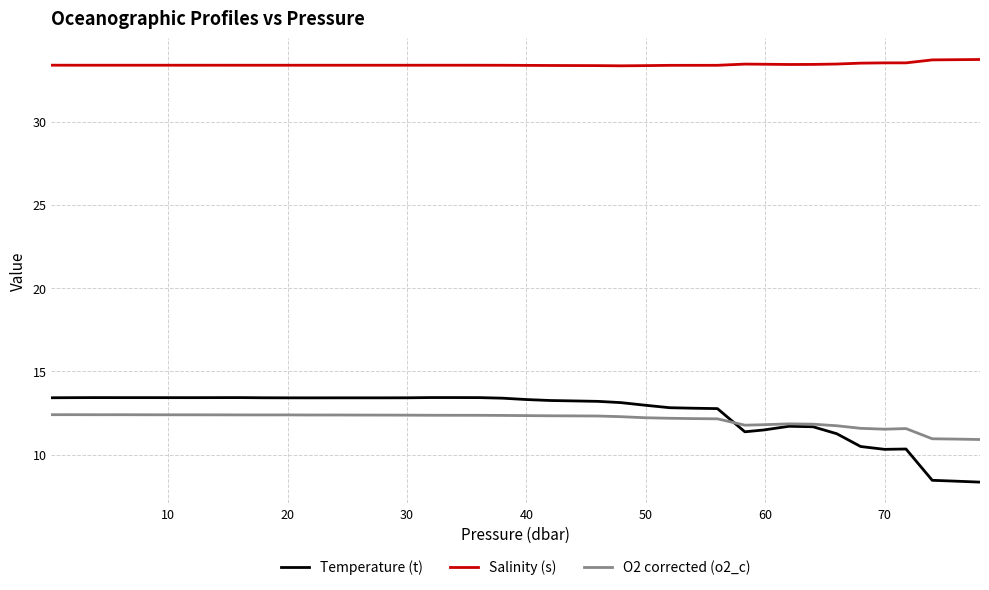

Does the chart display data point markers on the line(s)?

No